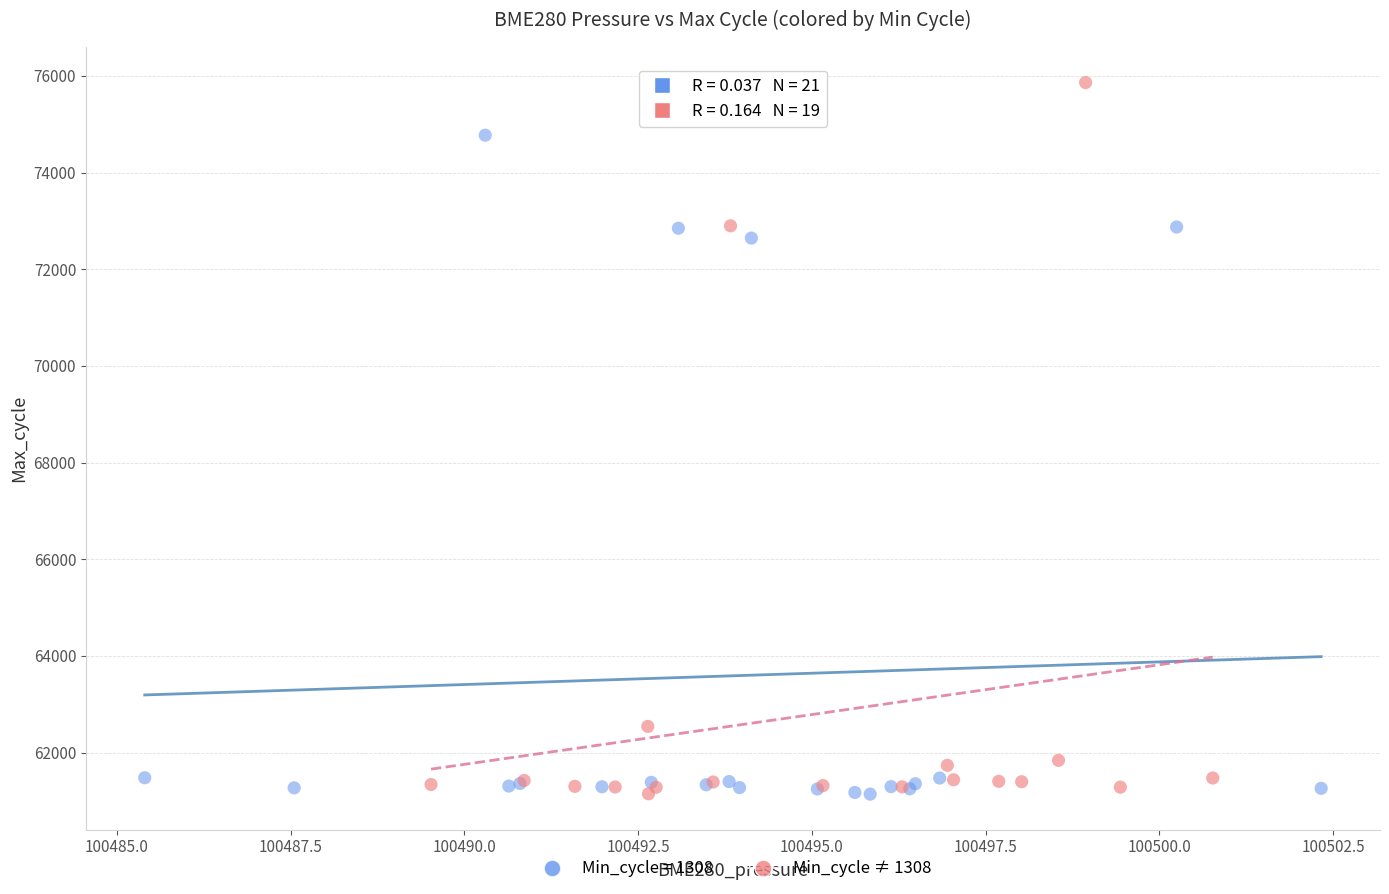

Which series contains the highest Y value?

Min_cycle ≠ 1308